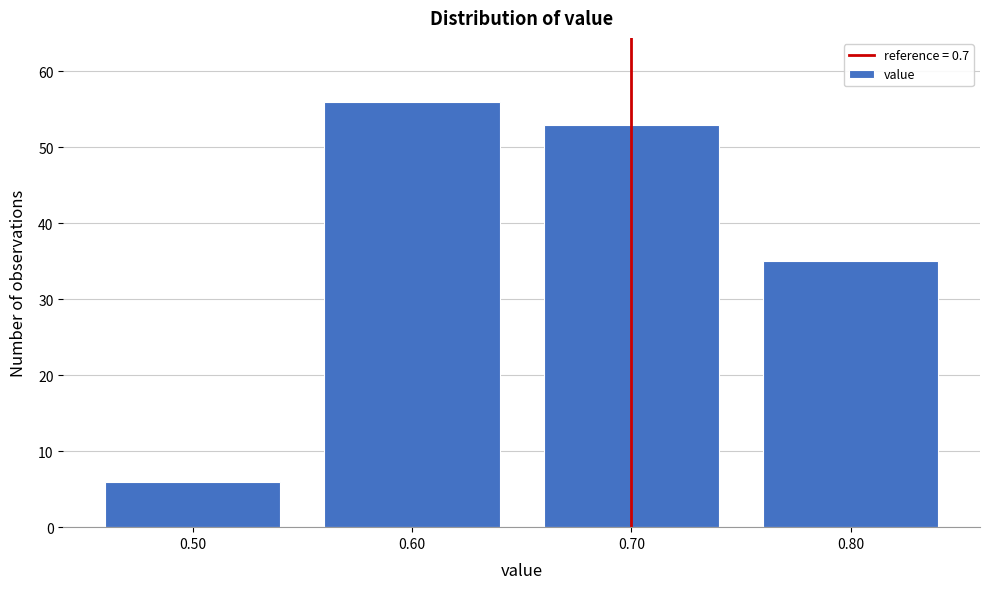

Reading left to right, list all the values displayed in this chart.

6	56	53	35